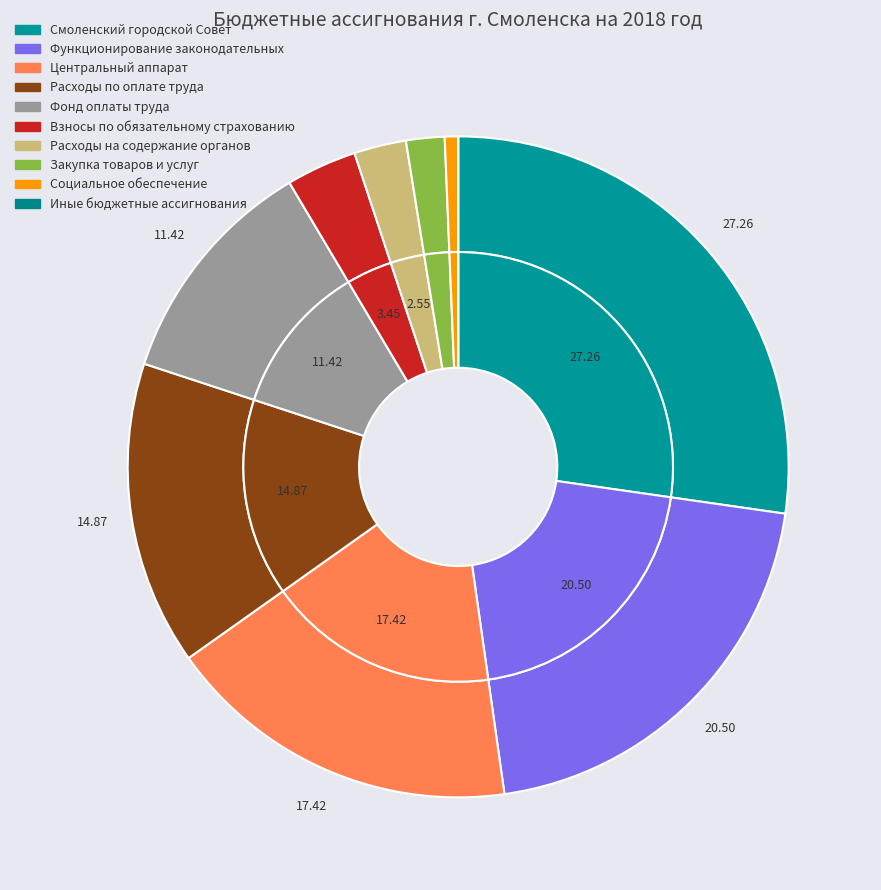

To the nearest percent, what percentage of the pie is Расходы по оплате труда?

15%